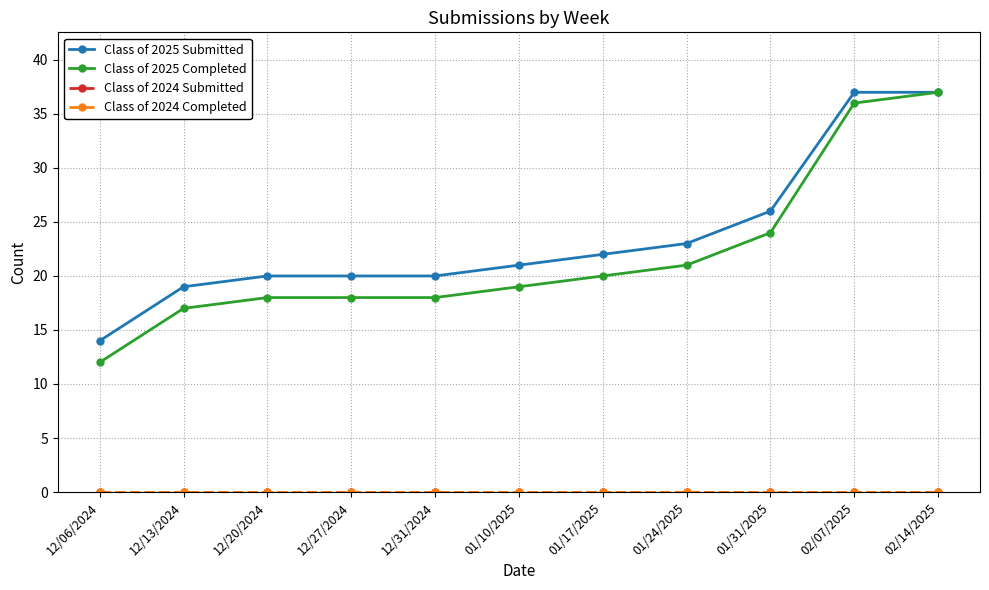

At 01/24/2025, list the series in order from largest to smallest.

Class of 2025 Submitted, Class of 2025 Completed, Class of 2024 Submitted, Class of 2024 Completed